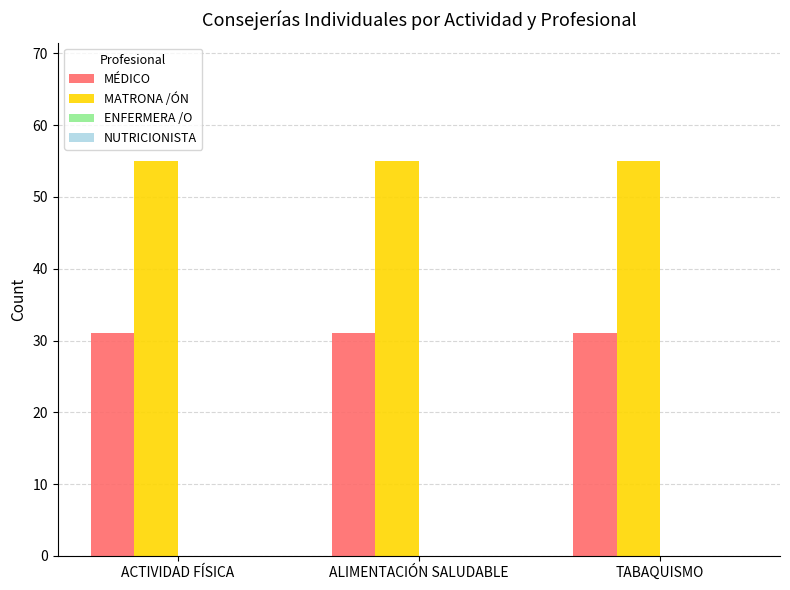

What is the approximate value of MATRONA /ÓN at ACTIVIDAD FÍSICA?

55